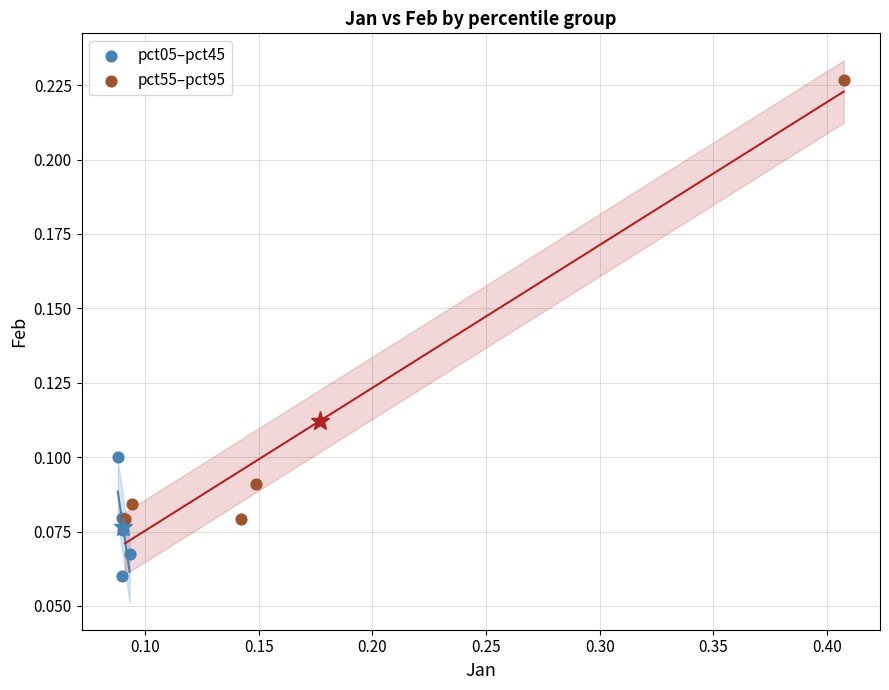

Which series contains the lowest Y value?

pct05–pct45